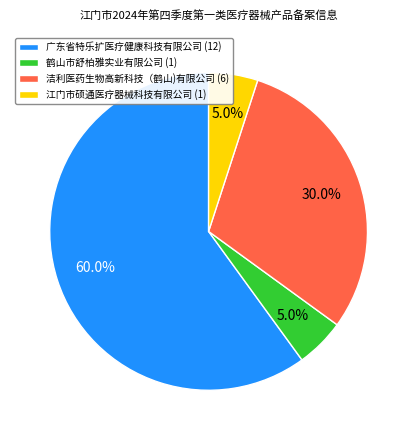

What is the ratio of the value at 江门市硕通医疗器械科技有限公司 (1) to the value at 鹤山市舒柏雅实业有限公司 (1)?

1.0